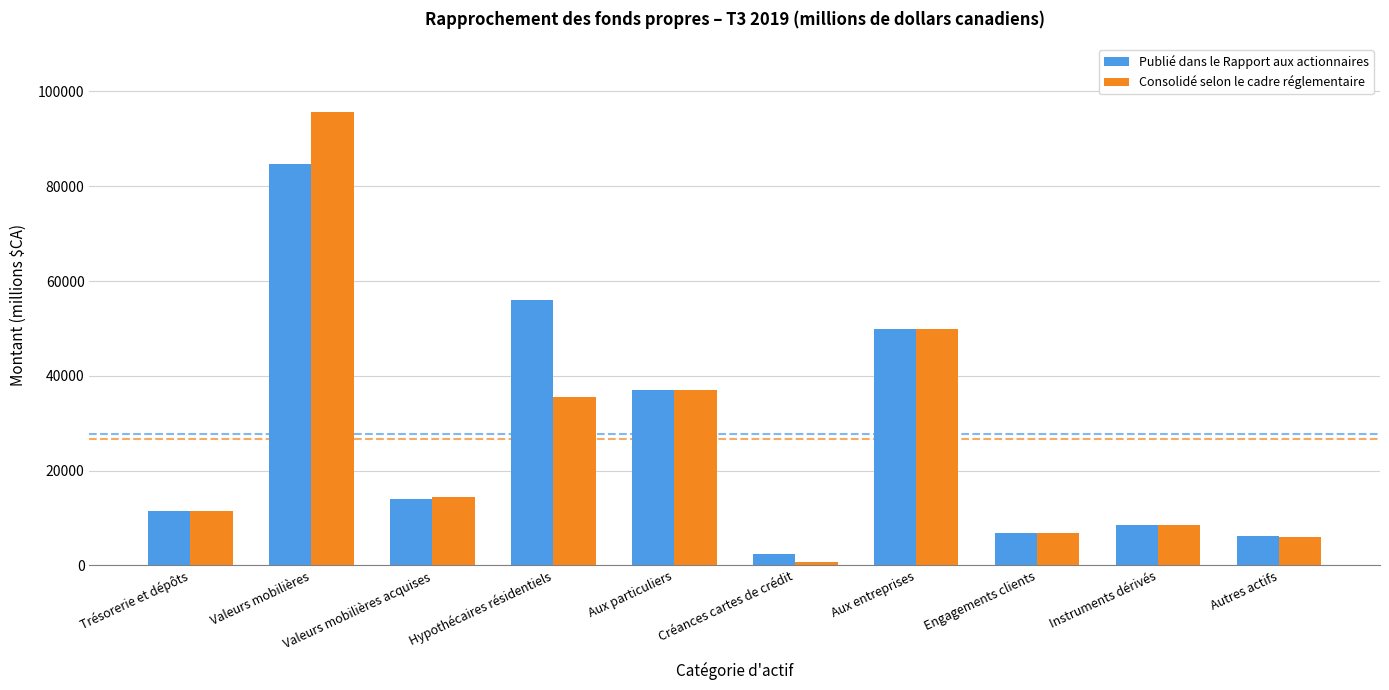

What is the total value across all series at Instruments dérivés?

17125